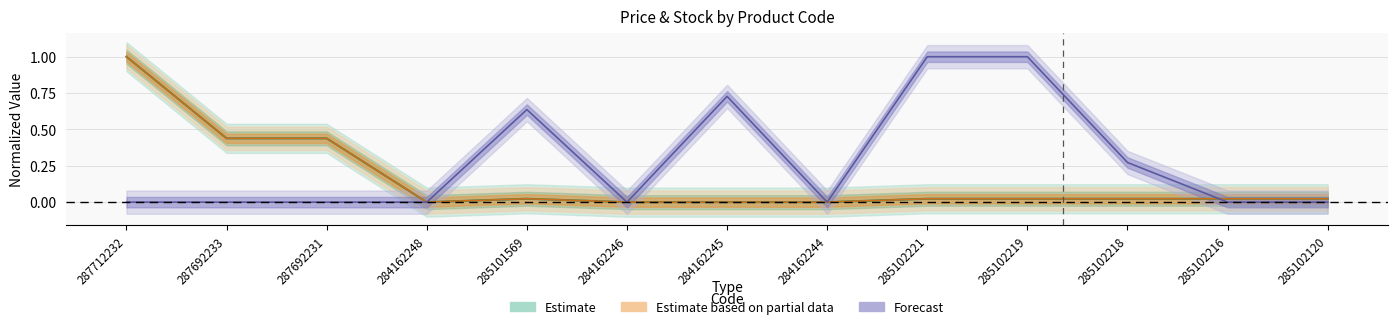

What is the spread (max minus min) of values at 284162245?

0.7